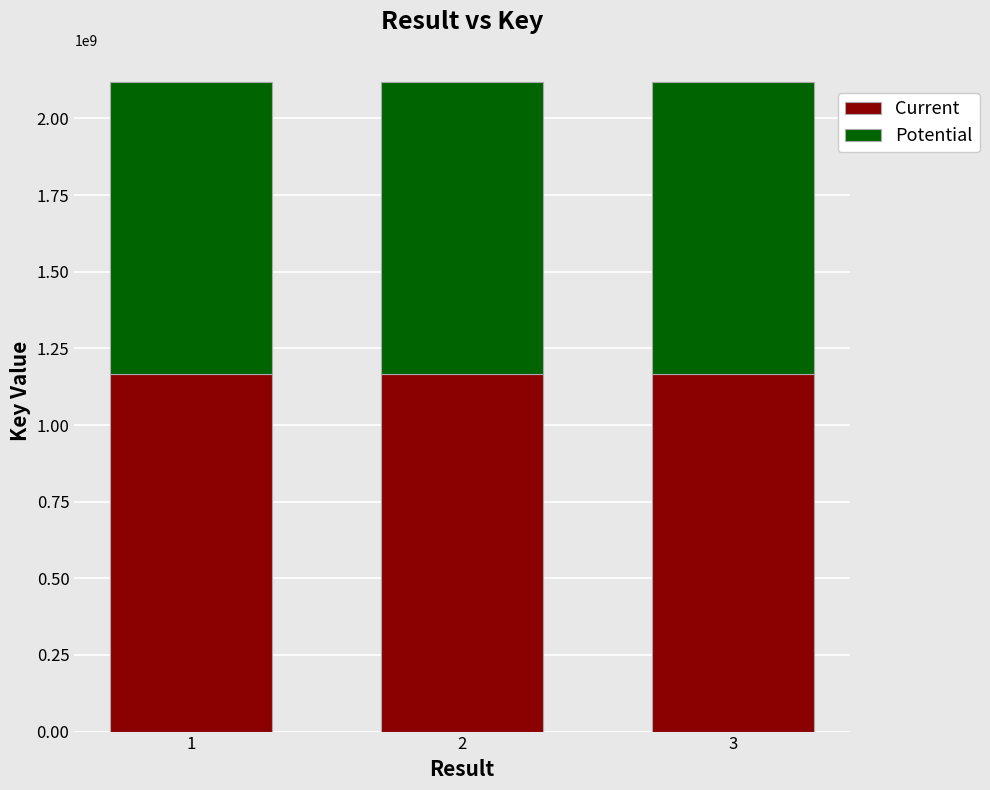

What is the lowest value of the Current series?

1164835554